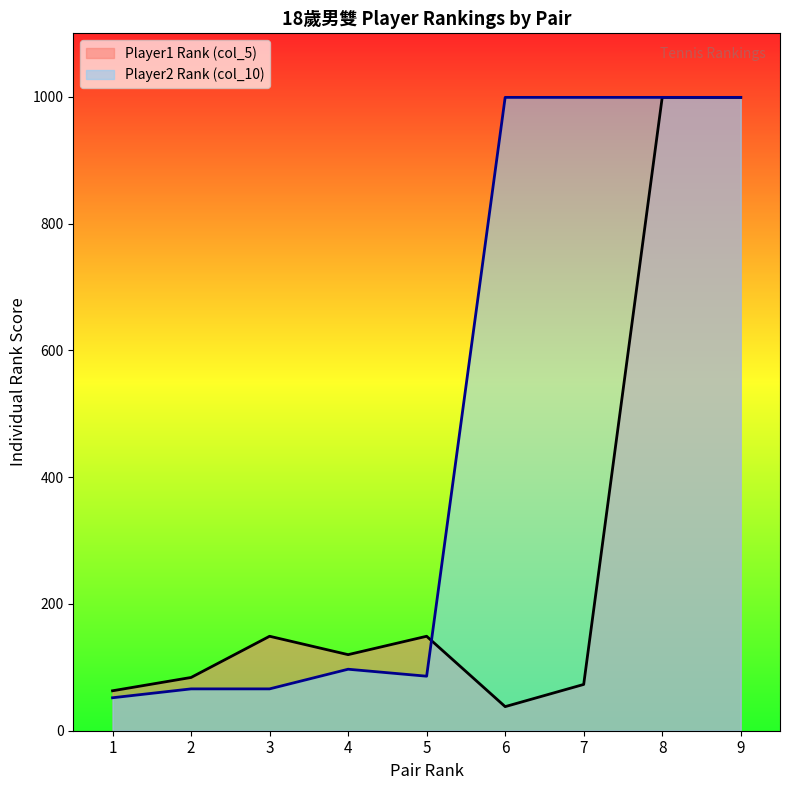

At which label does Player1 Rank (col_5) first exceed 120?

3